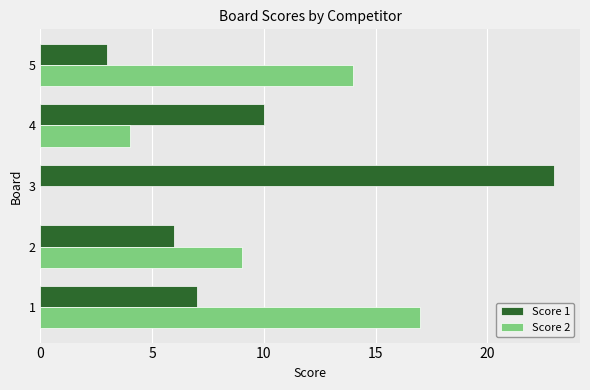

True or false: Score 2 has a value of 0 at 3.

True